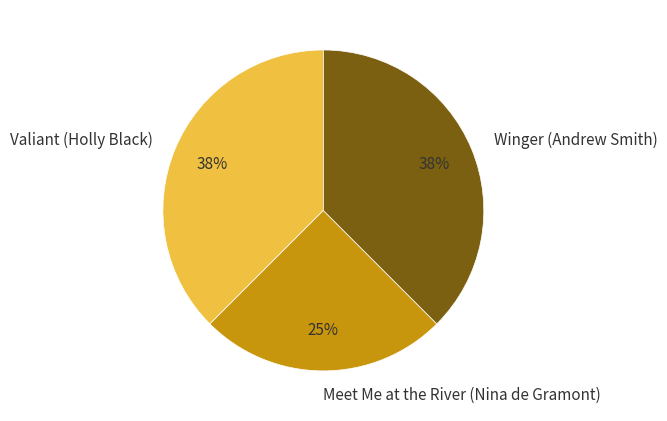

To the nearest percent, what portion does Meet Me at the River (Nina de Gramont) represent?

25%